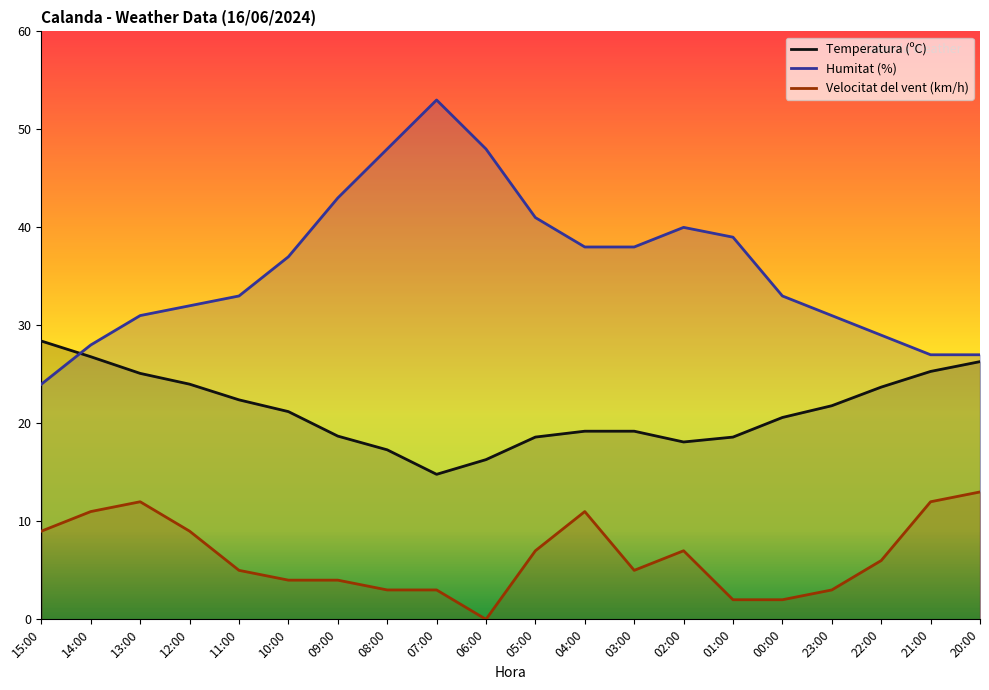

True or false: Temperatura (ºC) has more than 0 points higher than both neighbors.

False